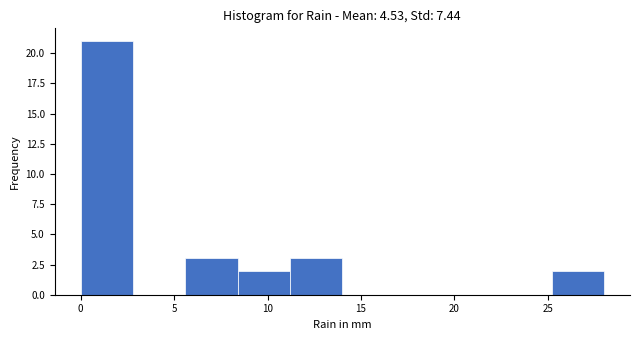

Reading left to right, list every bar in this chart as the range it spans on the x-axis followed by its height. Neither the bar edges nor the heights are printed on the chart, so give them approximately, as read against the axes.

0.0 to 2.8: 21
2.8 to 5.6: 0
5.6 to 8.4: 3
8.4 to 11.2: 2
11.2 to 14.0: 3
14.0 to 16.8: 0
16.8 to 19.6: 0
19.6 to 22.4: 0
22.4 to 25.2: 0
25.2 to 28.0: 2